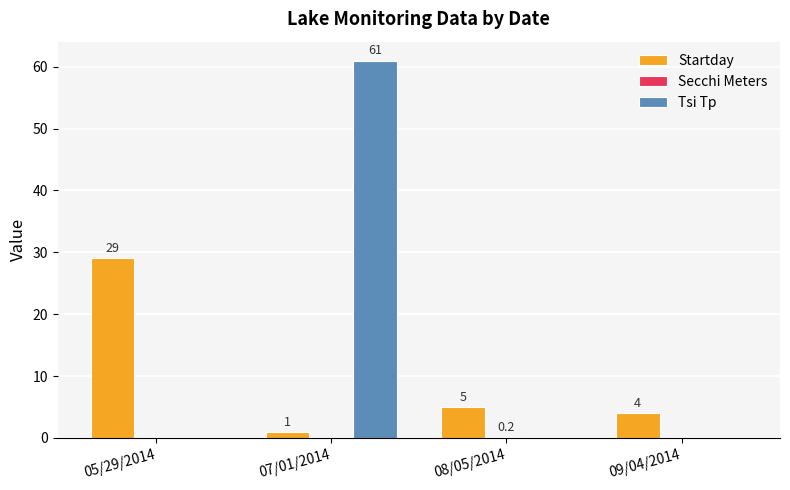

What is the sum of all Tsi Tp values?

61.0